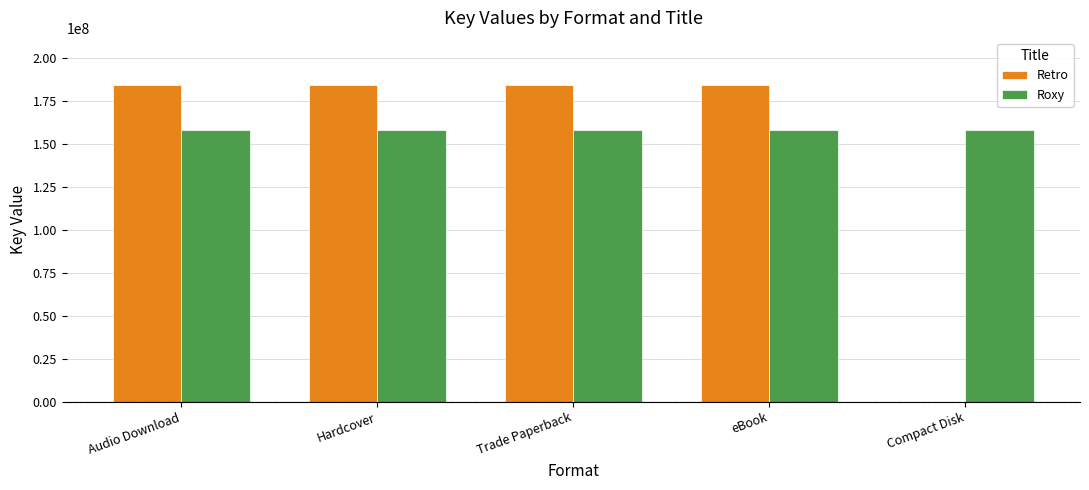

Which series has the largest total across all categories?

Roxy